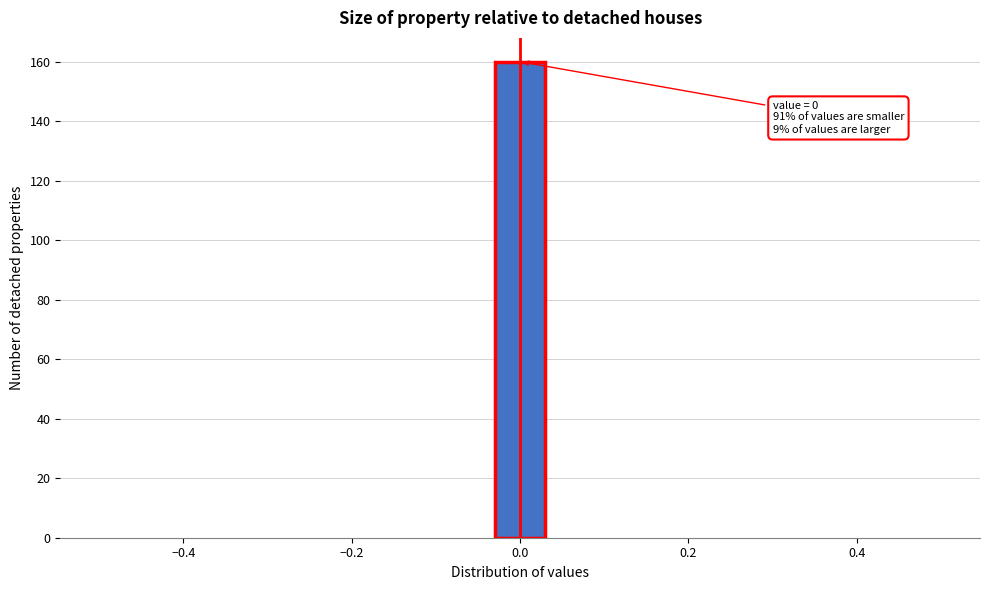

Around what value on the x-axis is the tallest bar? Give the approximate position of its centre, as read against the axis.

0.00